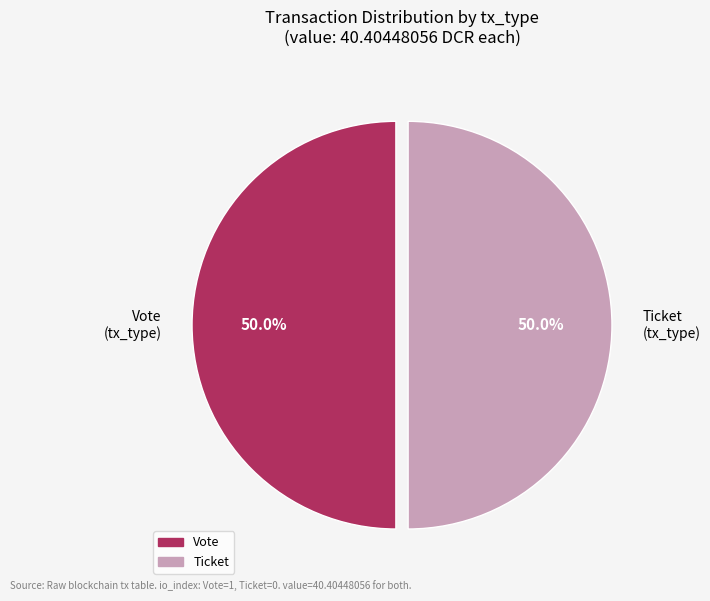

Approximately how many times larger is the value at Ticket (tx_type) compared to Vote (tx_type)?

1.0